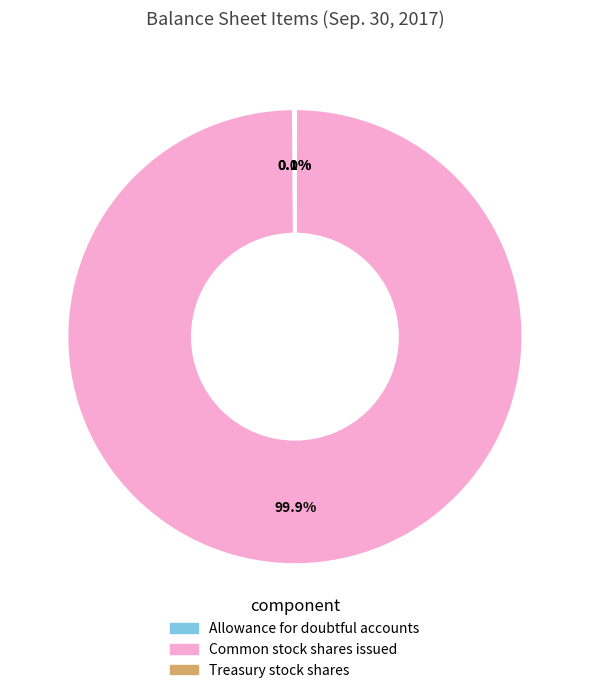

Which category has the biggest portion of the pie?

Common stock shares issued